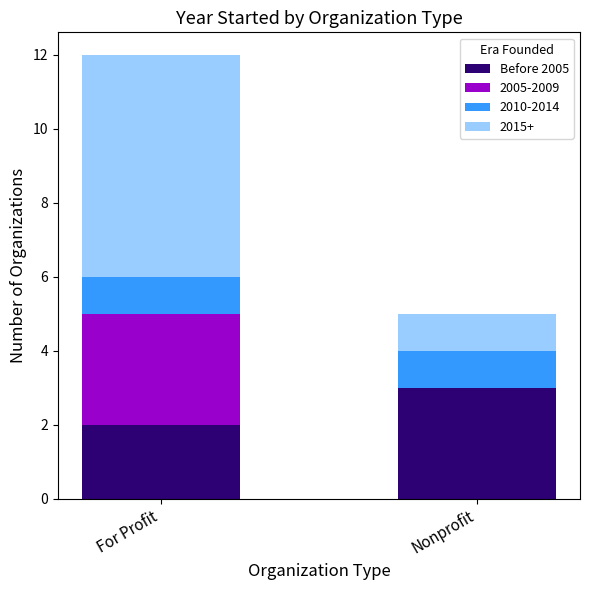

The value of Before 2005 at Nonprofit is 3. True or false?

True